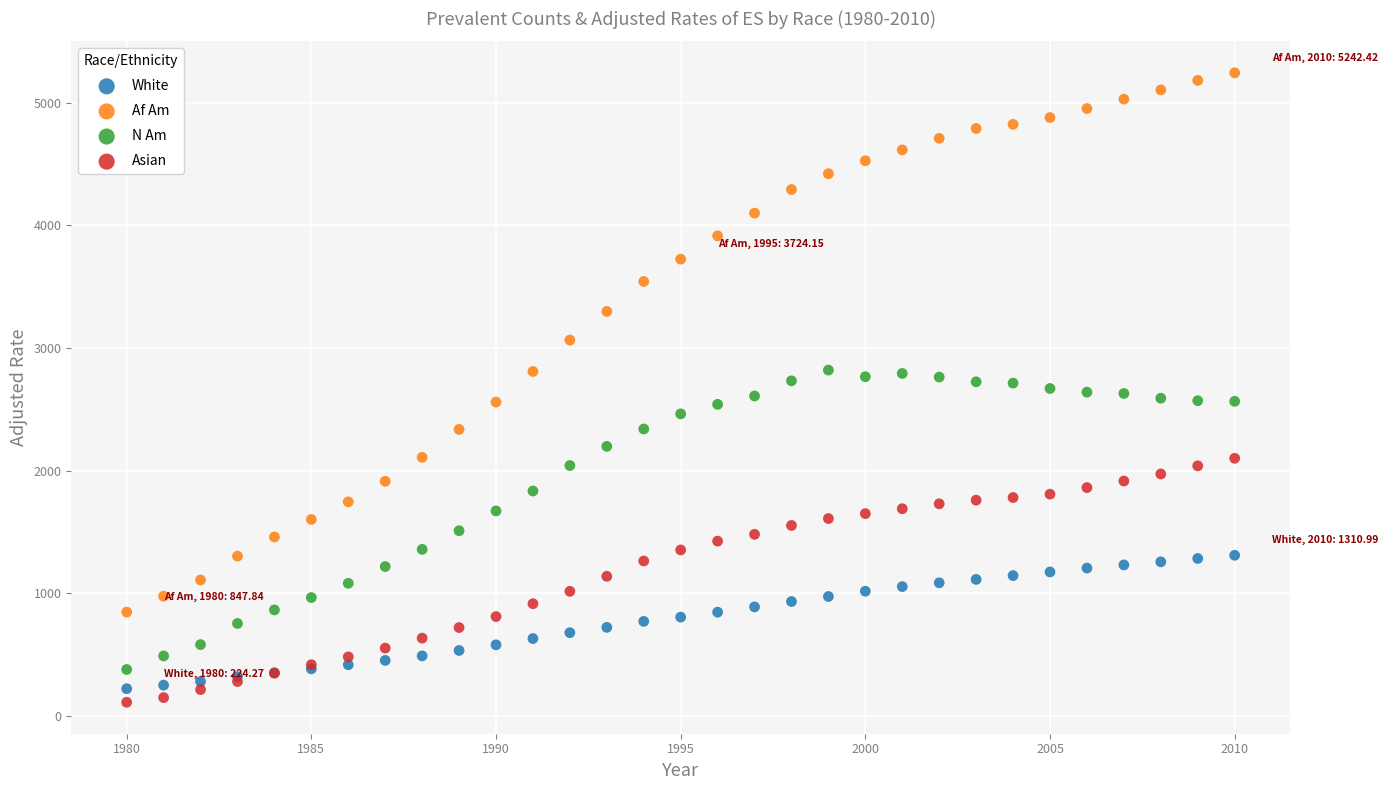

What are all the series names shown in the legend?

White, Af Am, N Am, Asian